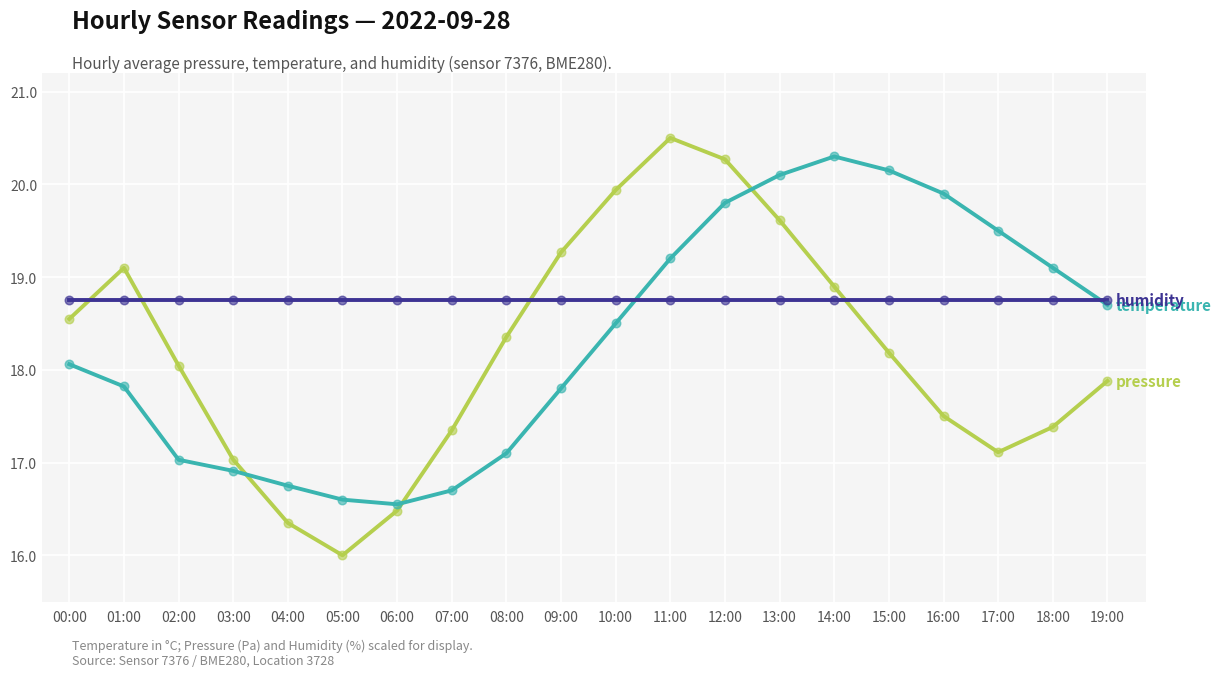

At which category is the sum across all series the highest?

12:00